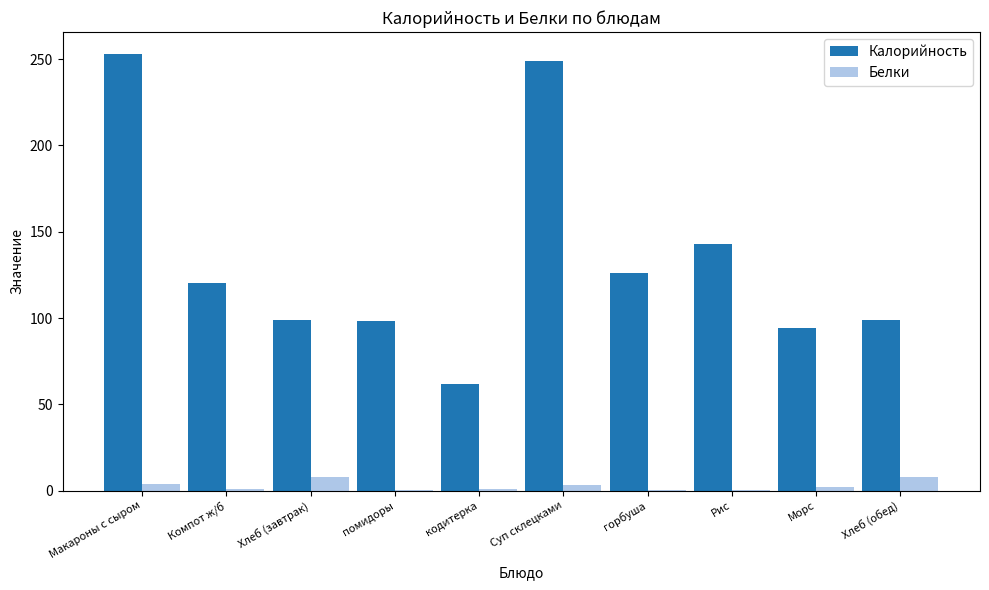

Which series changed the most between помидоры and горбуша?

Калорийность